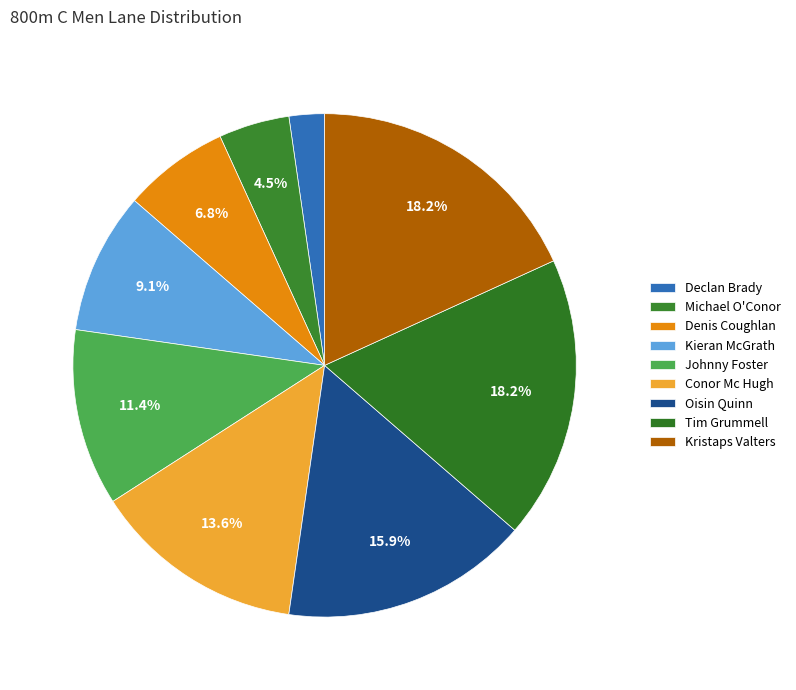

Count the number of slices in the pie.

9